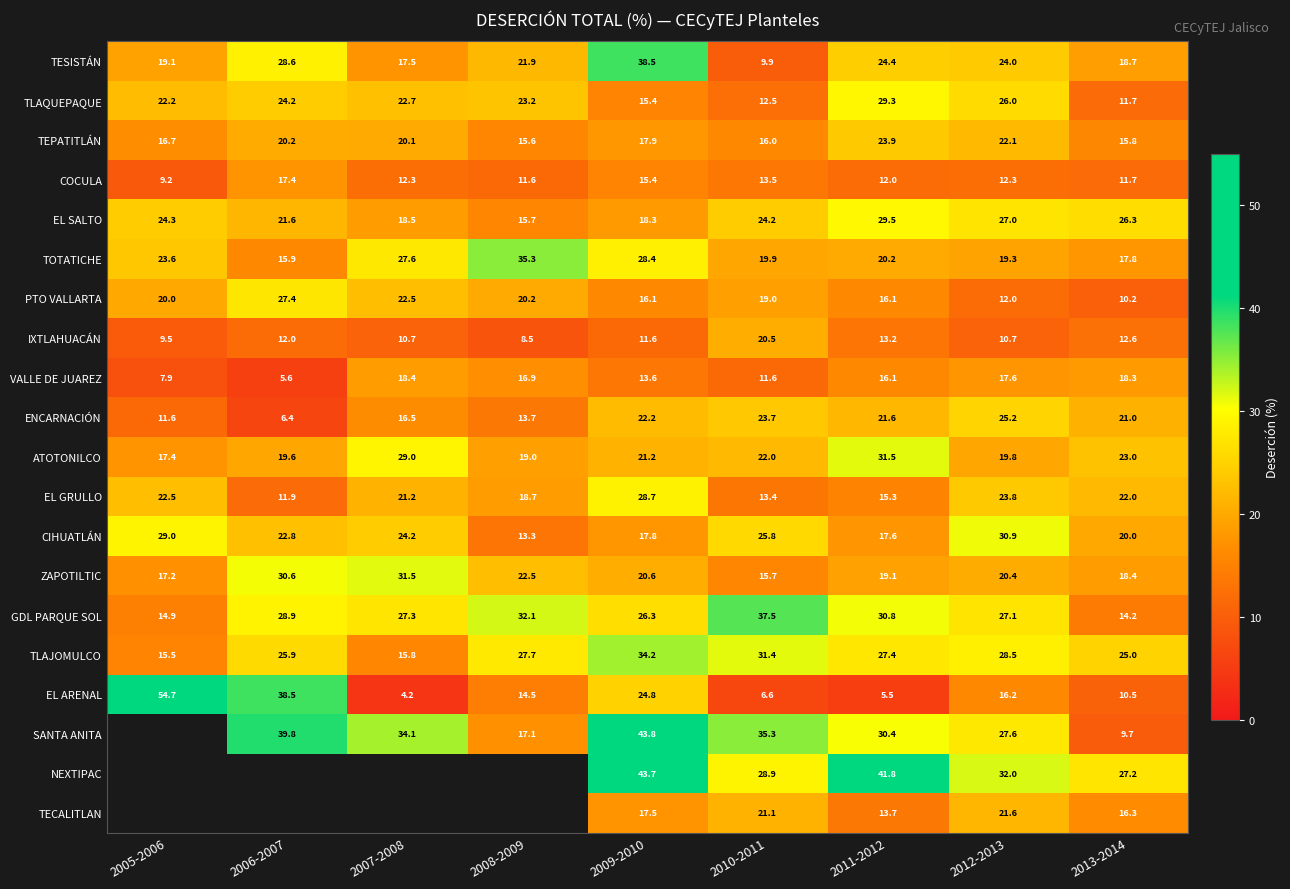

What is the approximate value of GDL PARQUE SOL at 2006-2007?

28.9